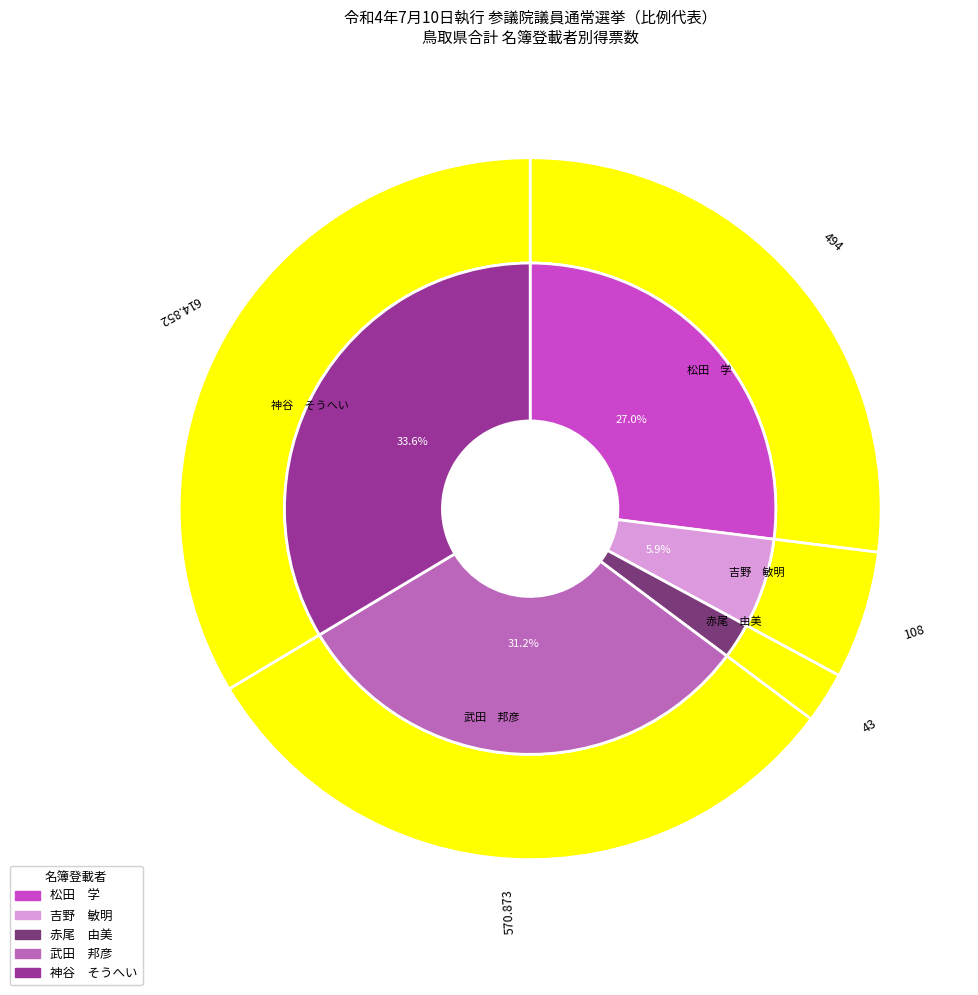

What percentage do 松田　学 and 吉野　敏明 together represent?

32.9%